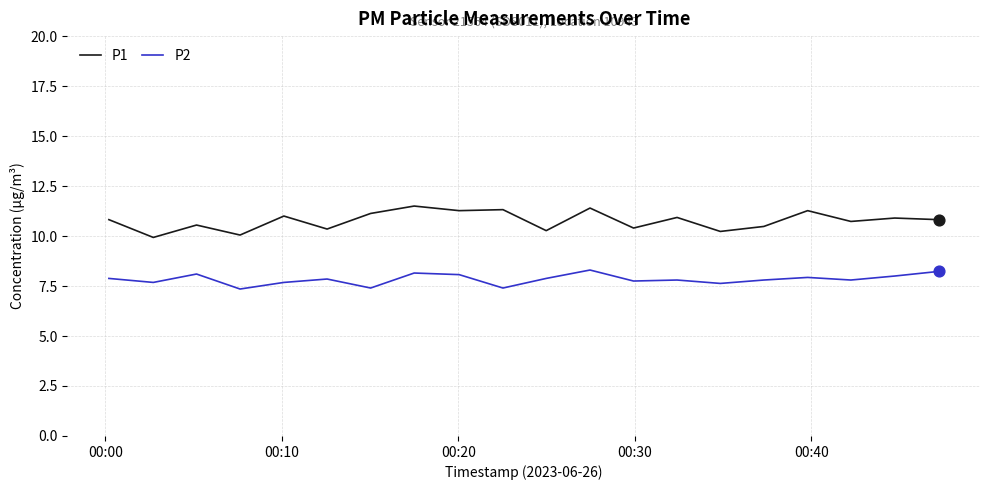

Which series has the largest total across all categories?

P1